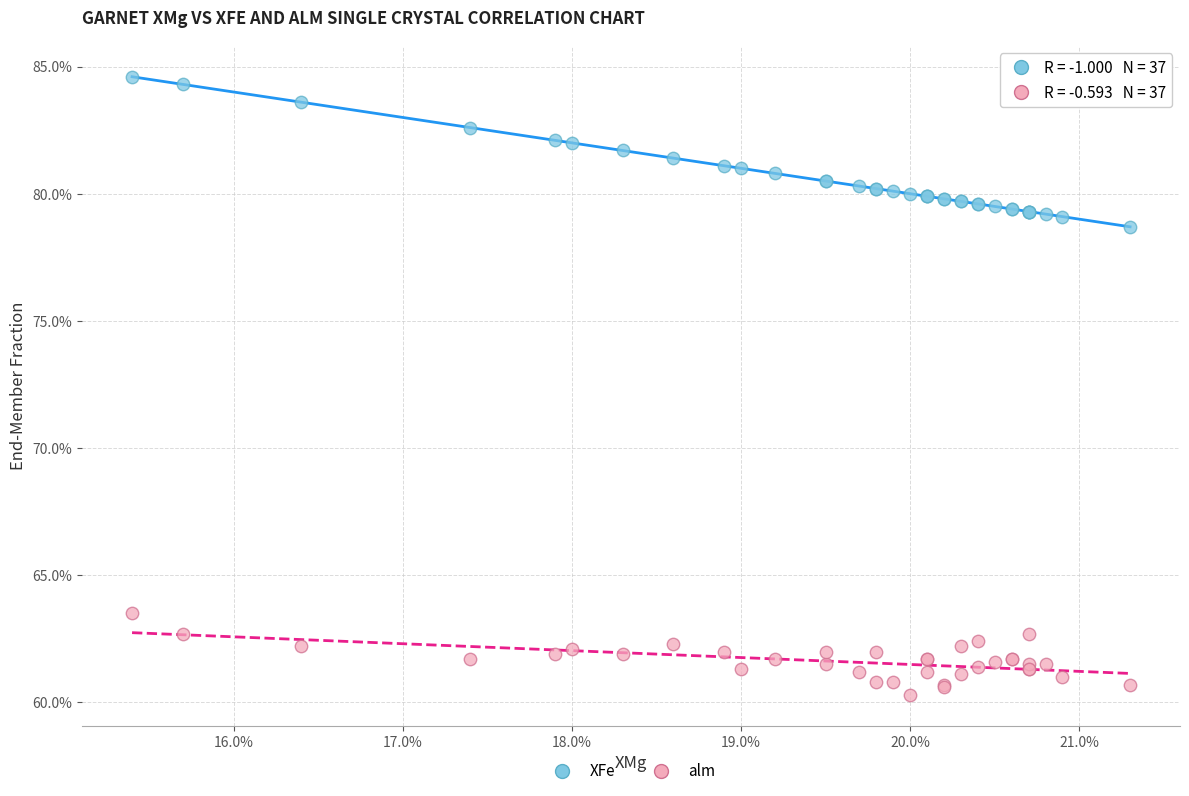

What are all the series names shown in the legend?

XFe, alm